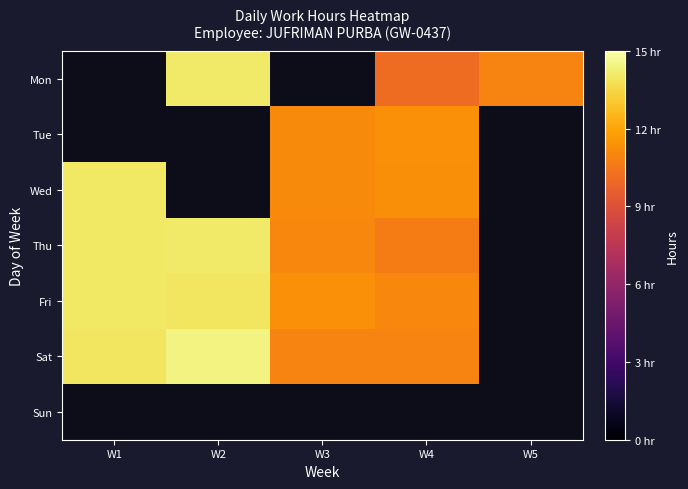

Is it true that Fri equals 11.3 at W3?

True